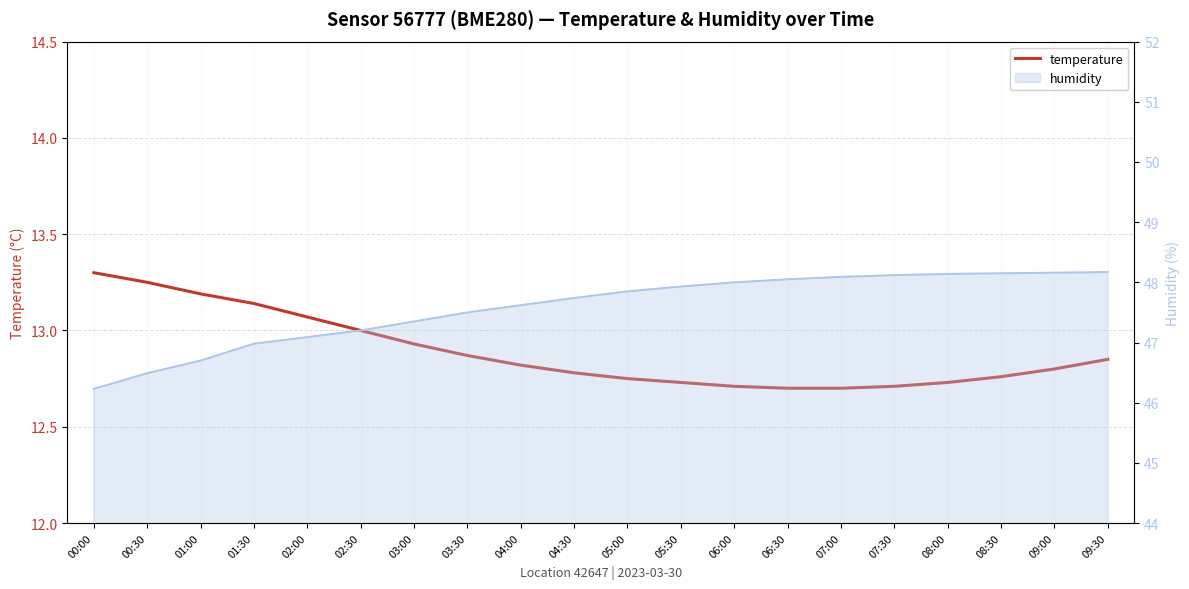

What is the total value across all series at 08:30?

60.9